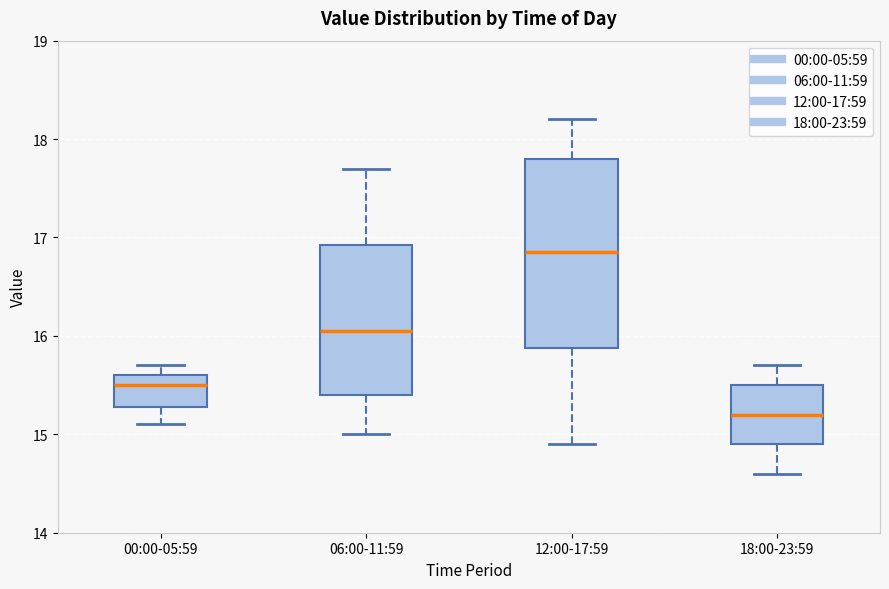

Which box has the highest median line?

12:00-17:59